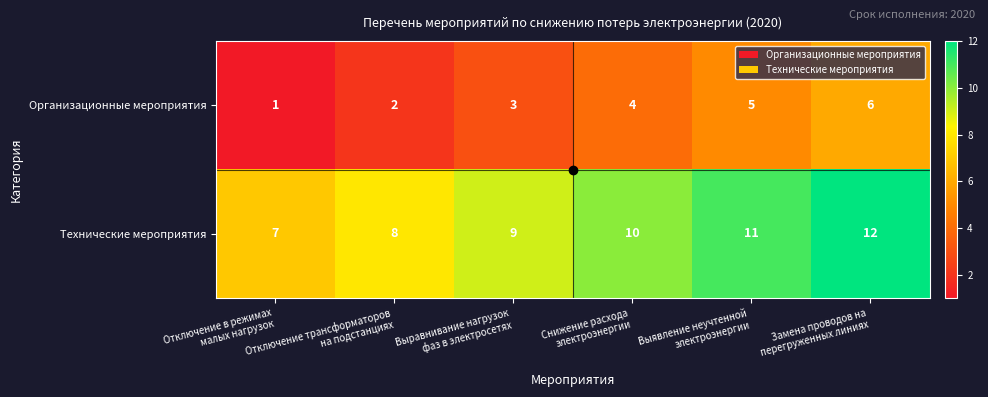

At how many categories does at least one series exceed 5?

6